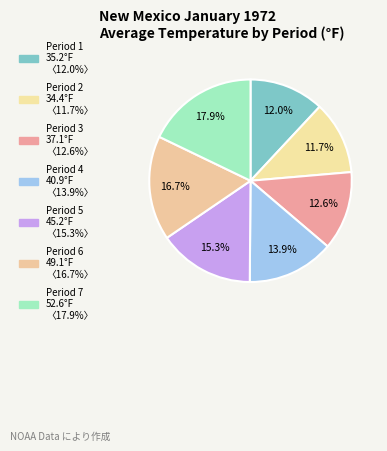

What percentage is the Period 5 slice, to the nearest percent?

15%